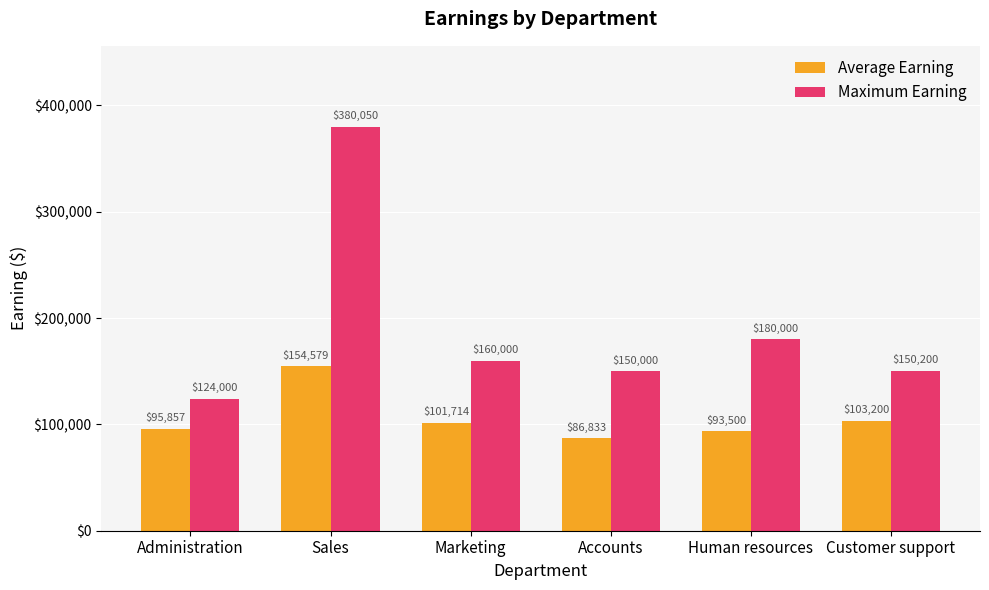

Reading left to right, list all the values displayed in this chart.

Average Earning: 95857	154579	101714	86833	93500	103200
Maximum Earning: 124000	380050	160000	150000	180000	150200